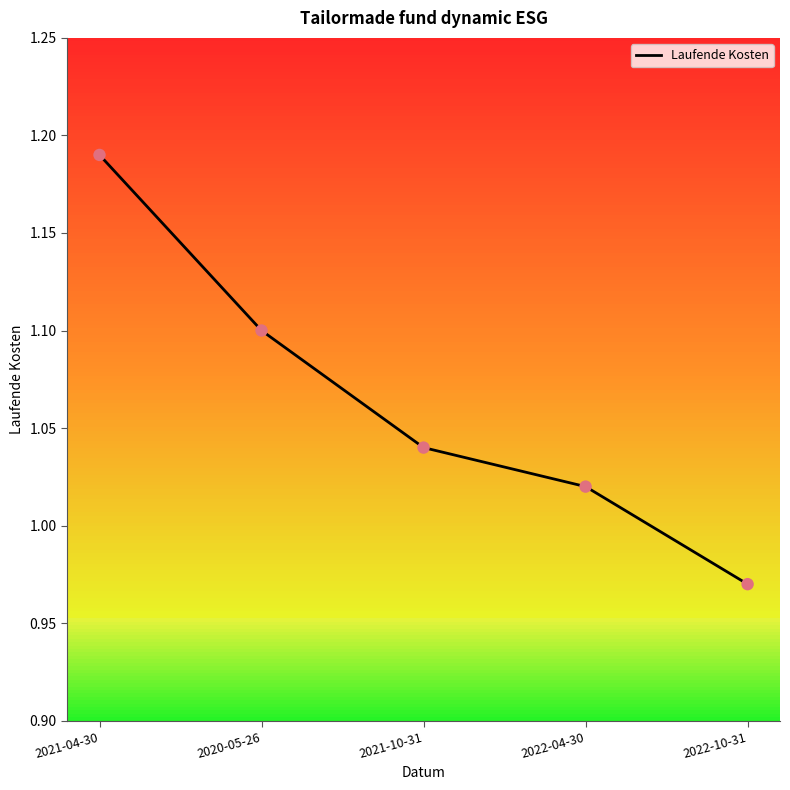

Approximately how many times larger is the value at 2021-04-30 compared to 2020-05-26?

1.1